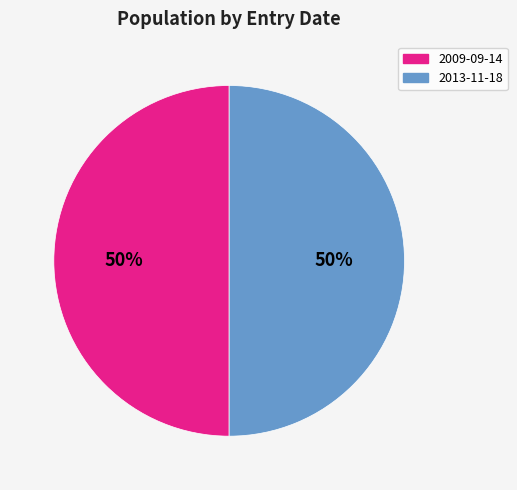

The 2013-11-18 slice represents 57% of the pie. True or false?

False